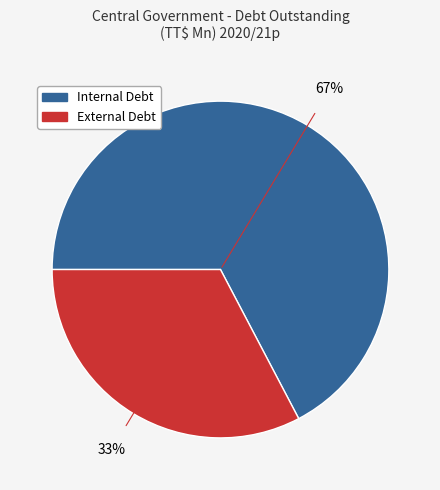

Between External Debt and Internal Debt, which is larger?

Internal Debt